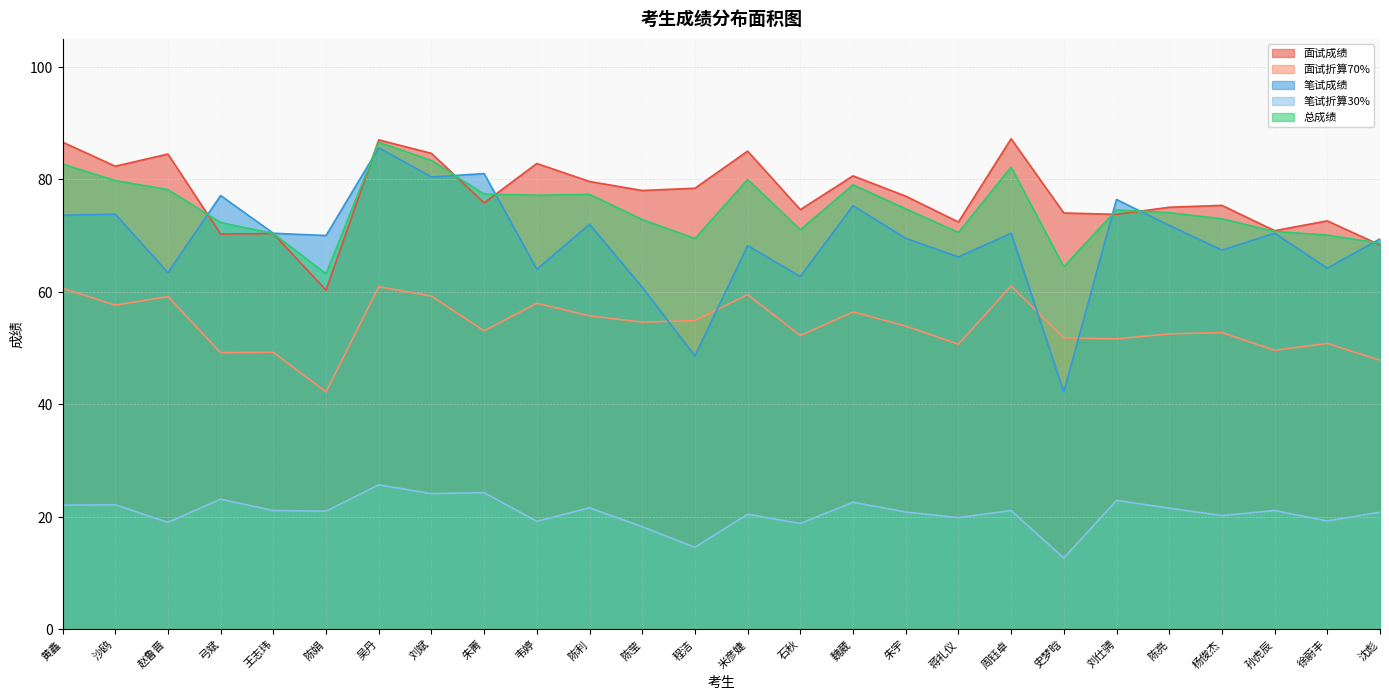

True or false: 总成绩 has more than 1 points higher than both neighbors.

True